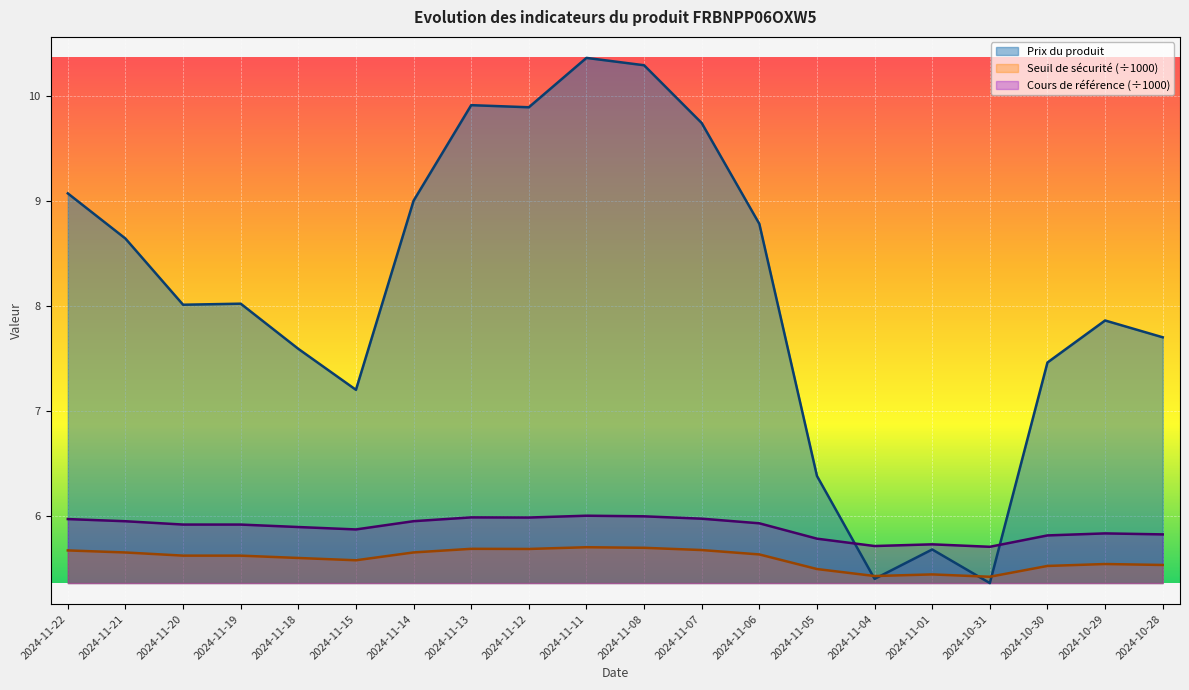

Which category has the lowest value in the Seuil de securite (x1000) series?

2024-10-31